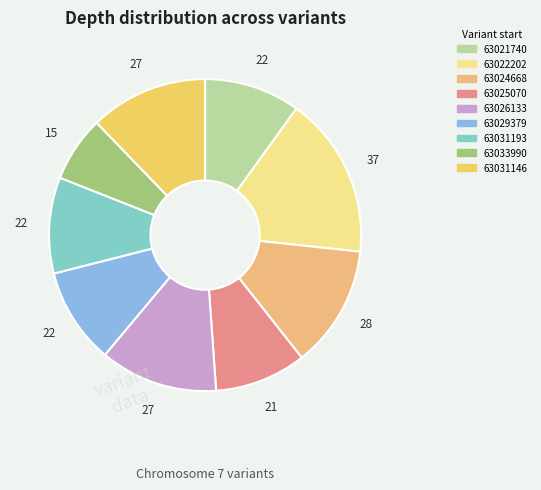

Which category has the biggest portion of the pie?

63022202